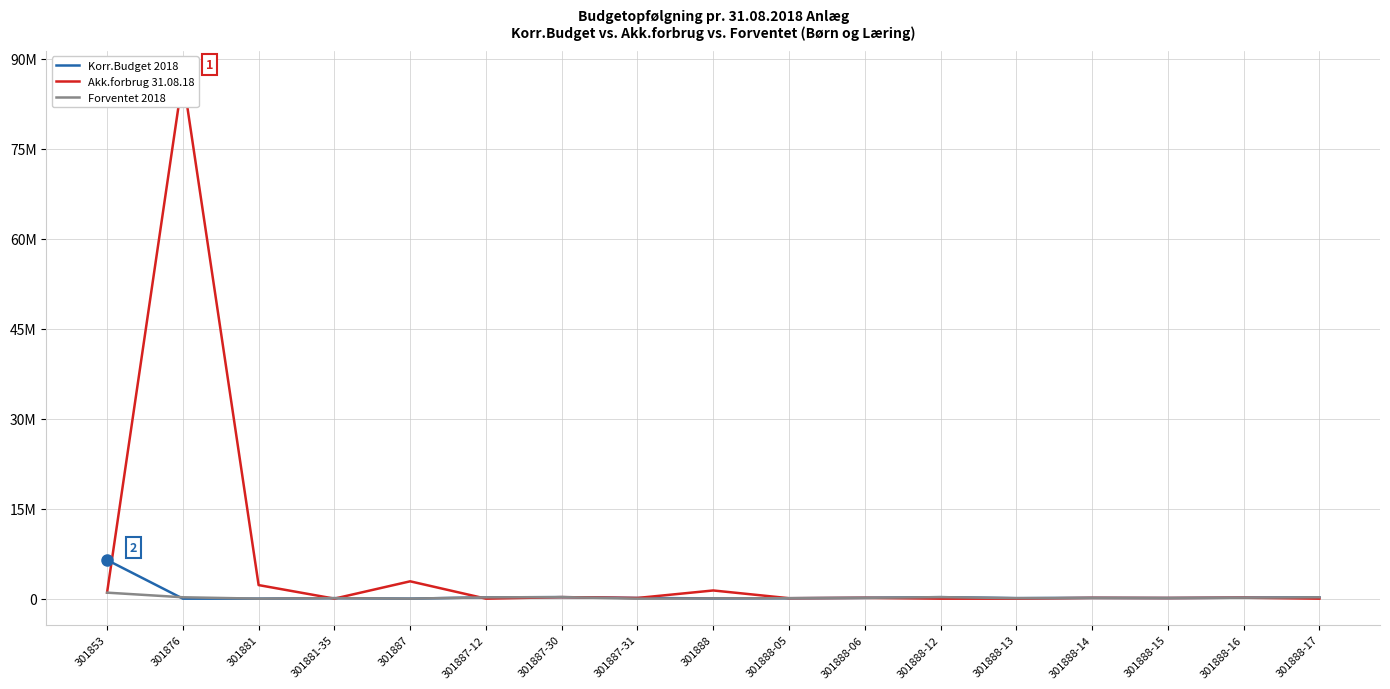

Rank the series at 301887-31 from highest to lowest value.

Korr.Budget 2018, Akk.forbrug 31.08.18, Forventet 2018